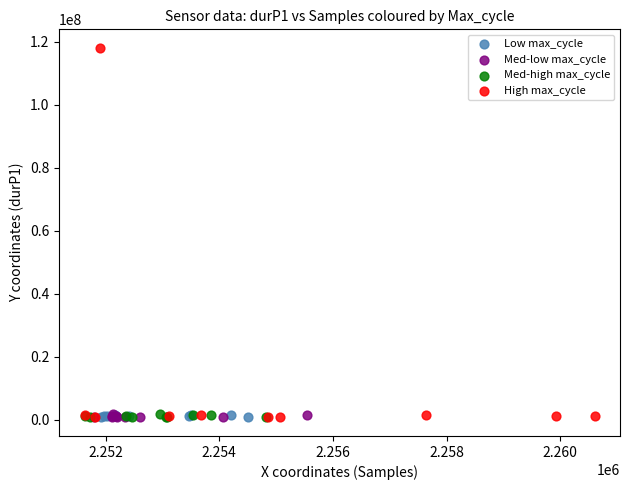

Which series contains the highest Y value?

High max_cycle